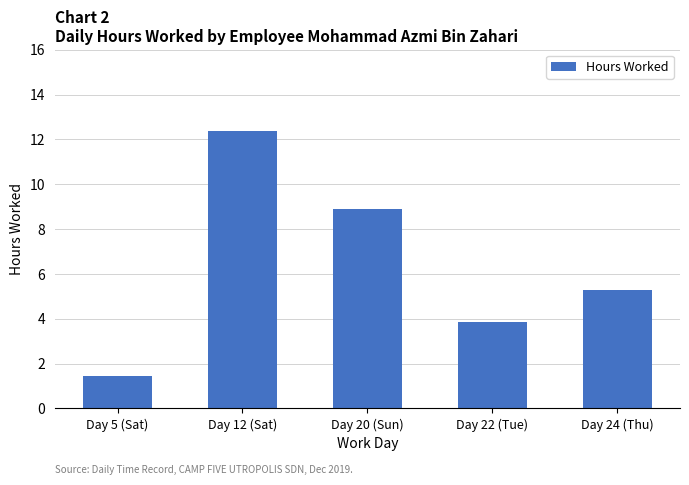

How many bars are there in total?

5